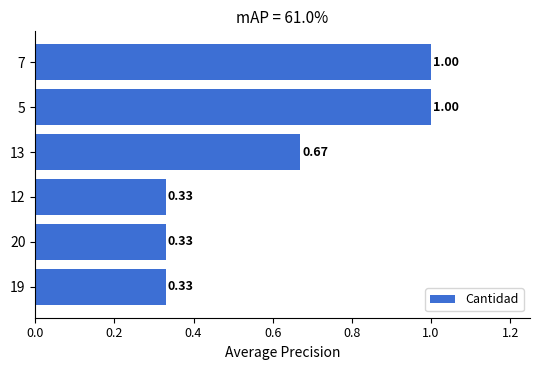

What is the sum of the values at 7 and 13?

1.7